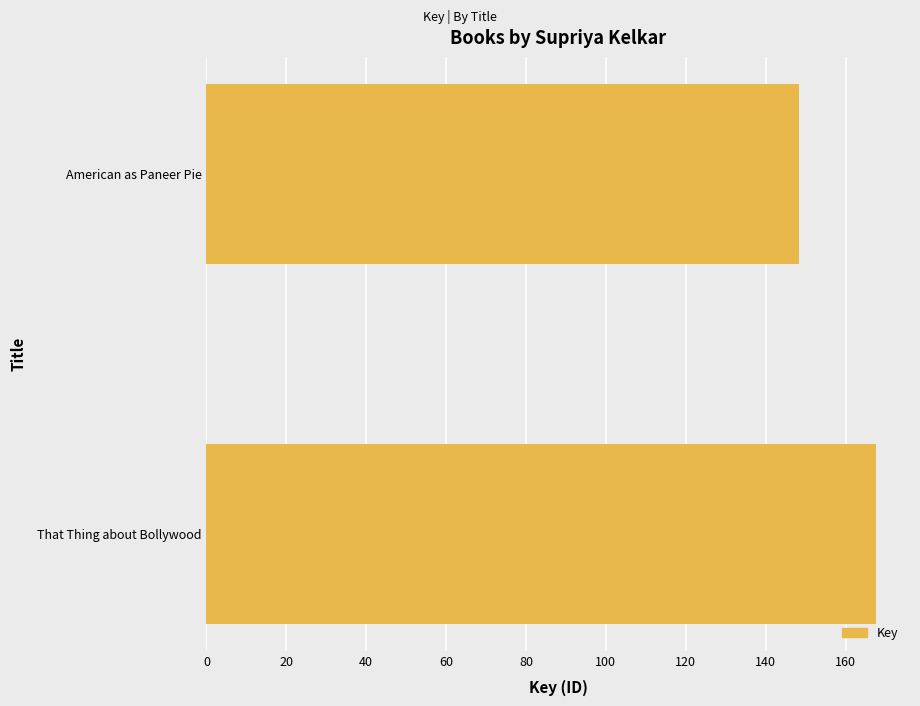

Rank the categories by value from lowest to highest.

American as Paneer Pie, That Thing about Bollywood